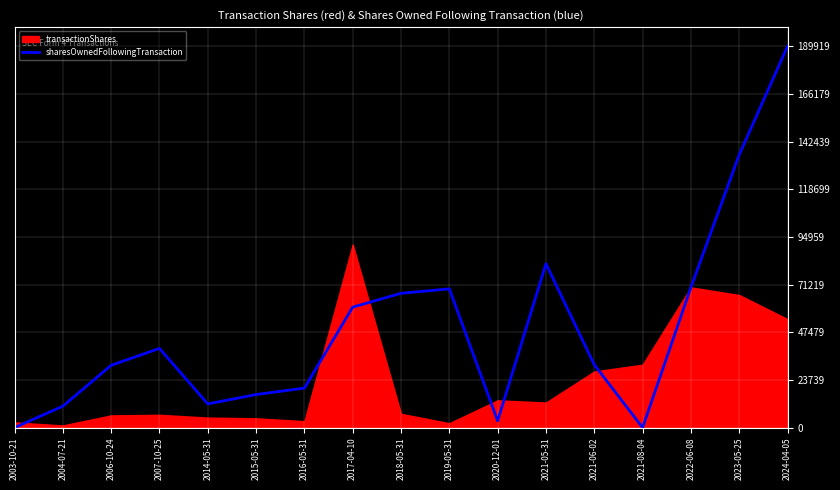

How many lines are shown in the chart?

1